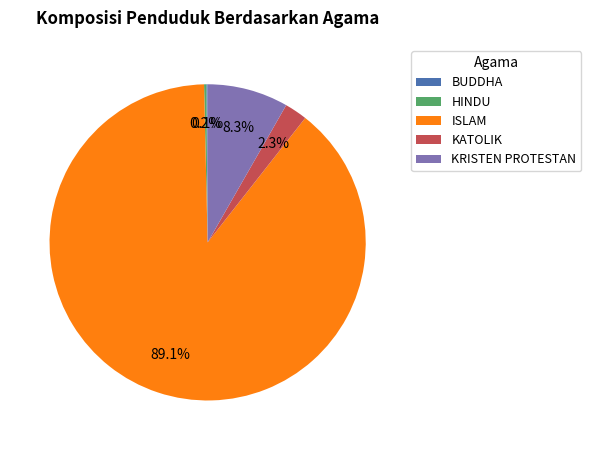

What percentage is NOT represented by KRISTEN PROTESTAN?

91.7%